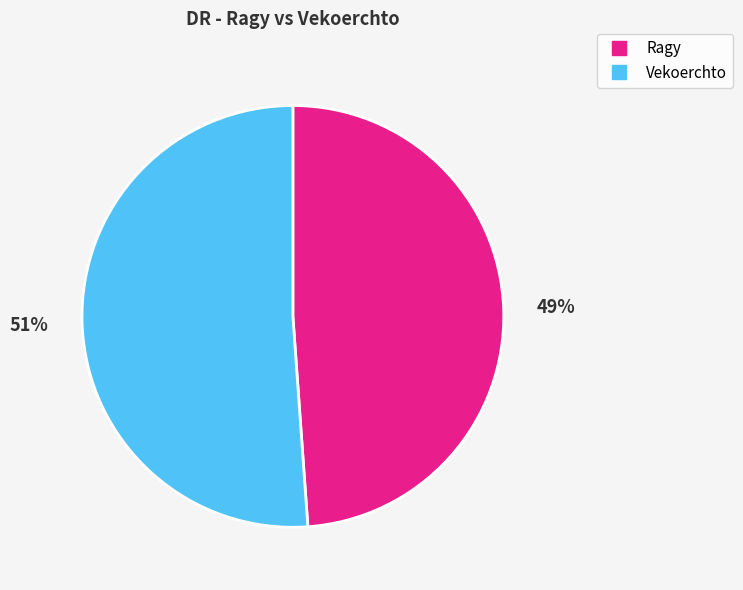

What is the largest slice in the pie chart?

Vekoerchto